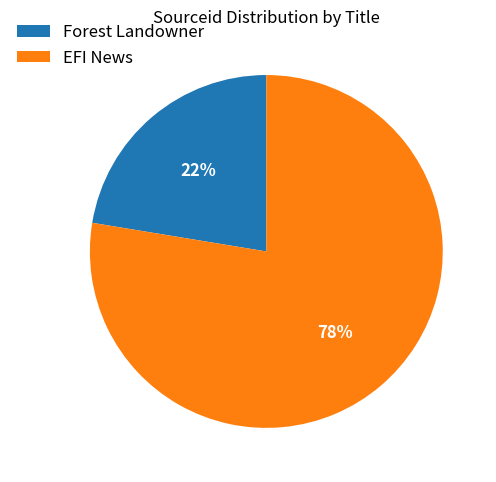

Is it true that Forest Landowner is 22% of the pie?

True